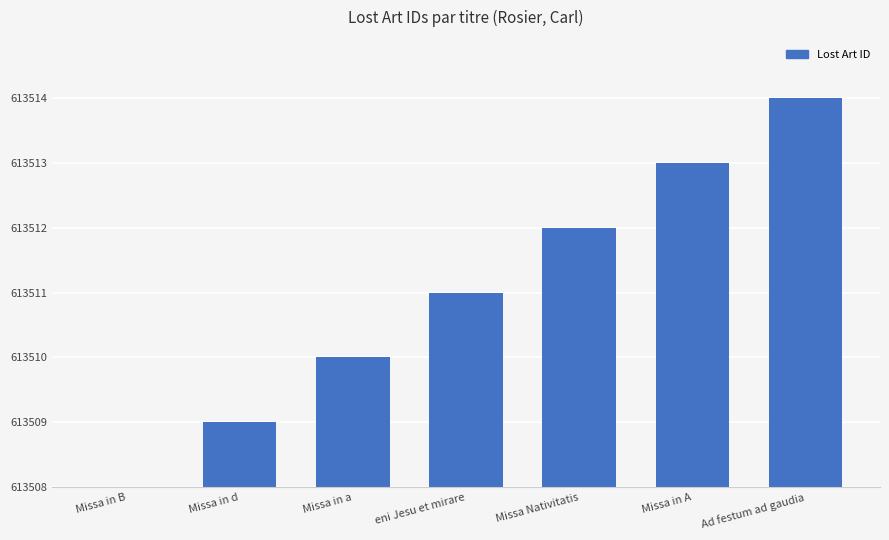

What position from the right is Missa in B?

7